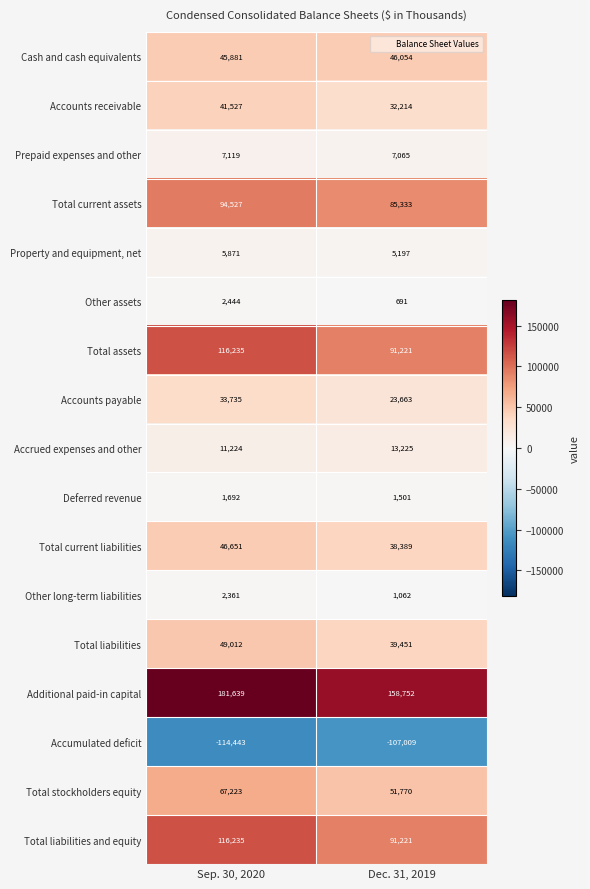

What is the minimum value shown in the chart?

-114443